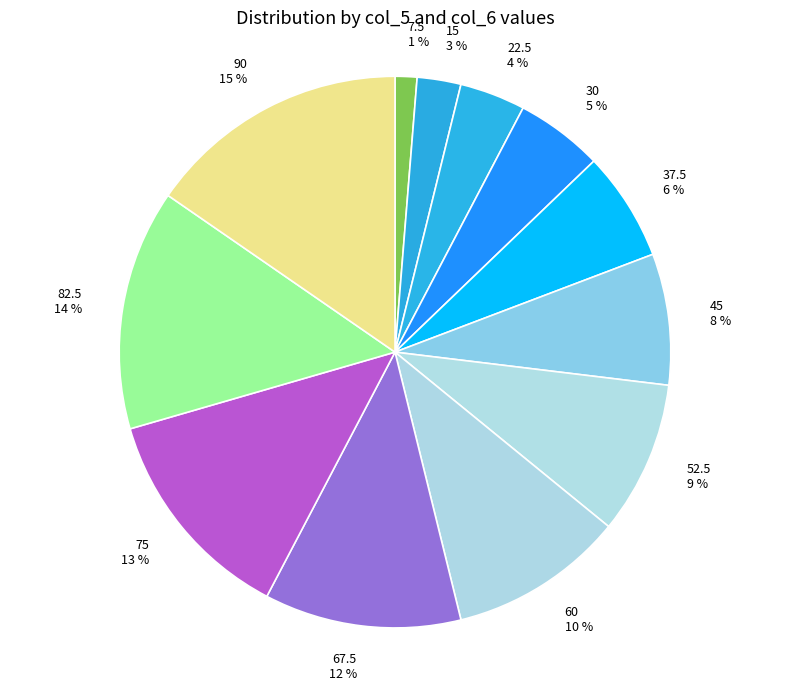

The 30 slice represents 15% of the pie. True or false?

False